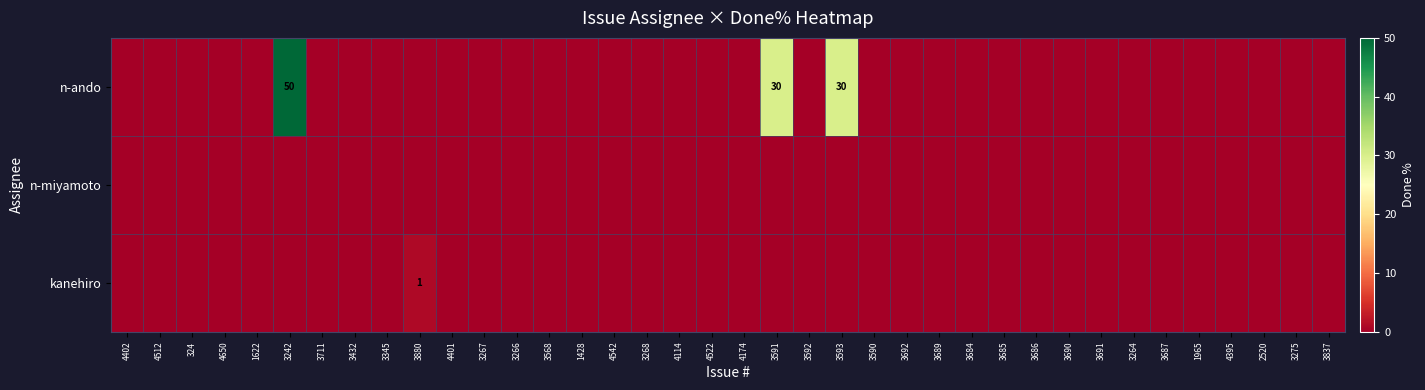

True or false: n-ando has a value of 86 at 3242.

False